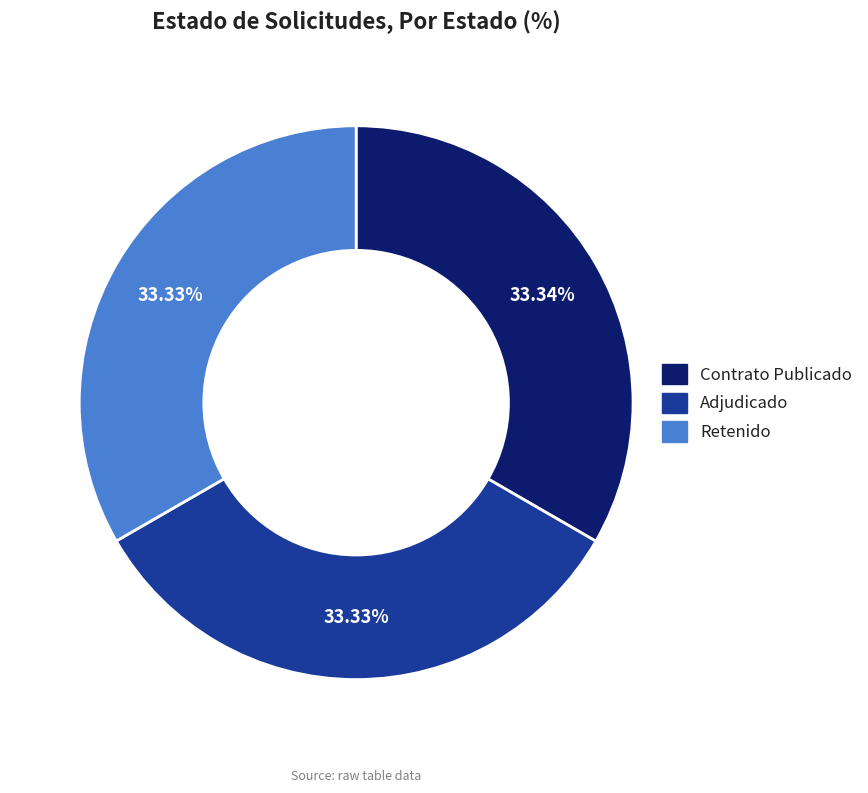

Is there a majority slice in this chart?

No